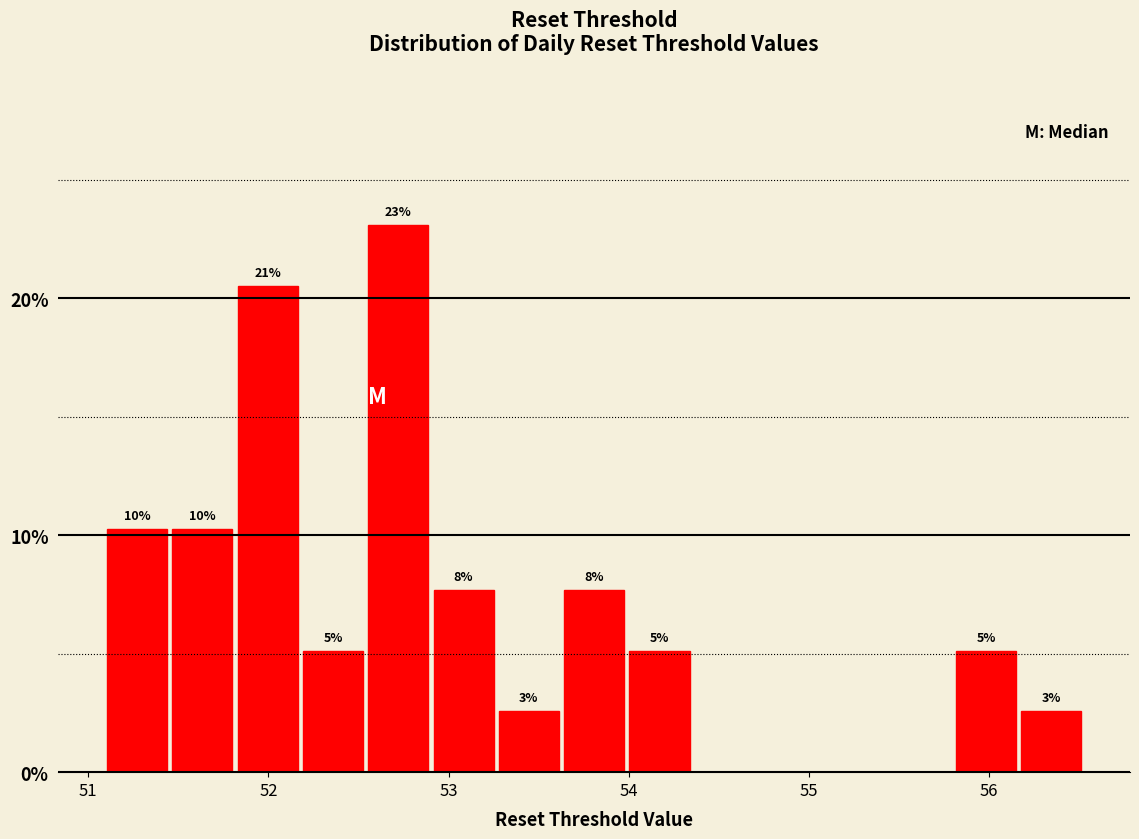

Around what value on the x-axis is the tallest bar? Give the approximate position of its centre, as read against the axis.

52.7